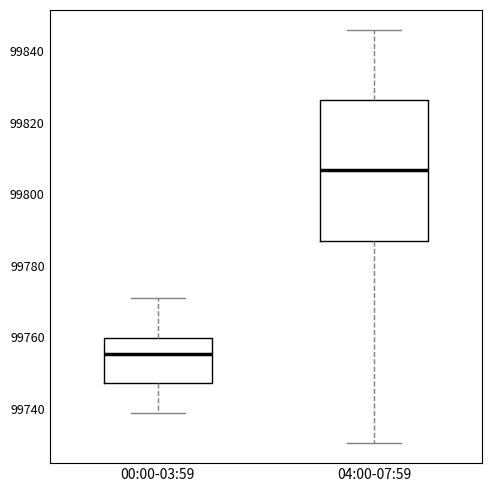

Which box has the highest median line?

04:00-07:59